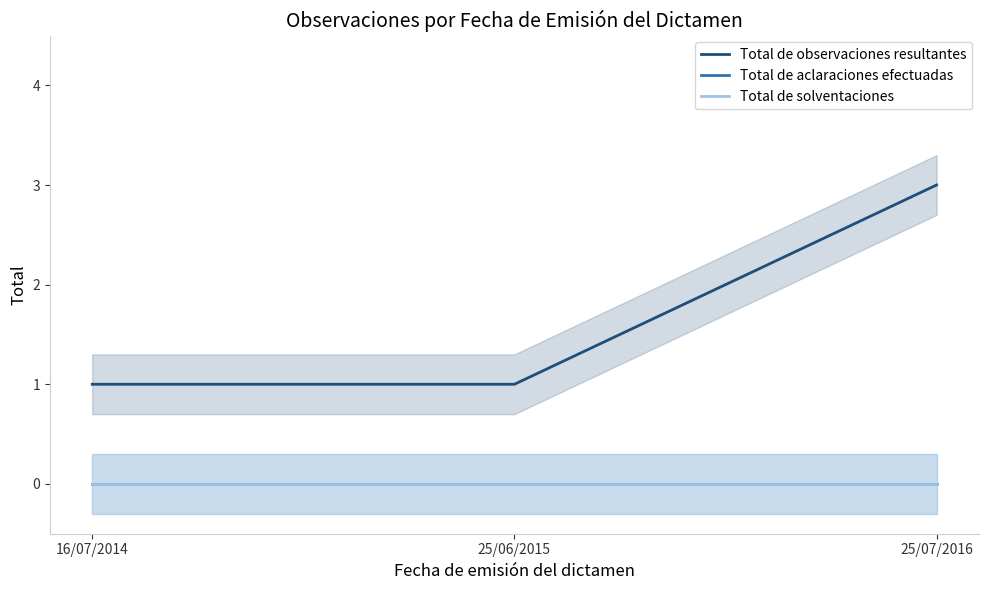

Between 25/06/2015 and 25/07/2016, which series saw the biggest shift?

Total de observaciones resultantes